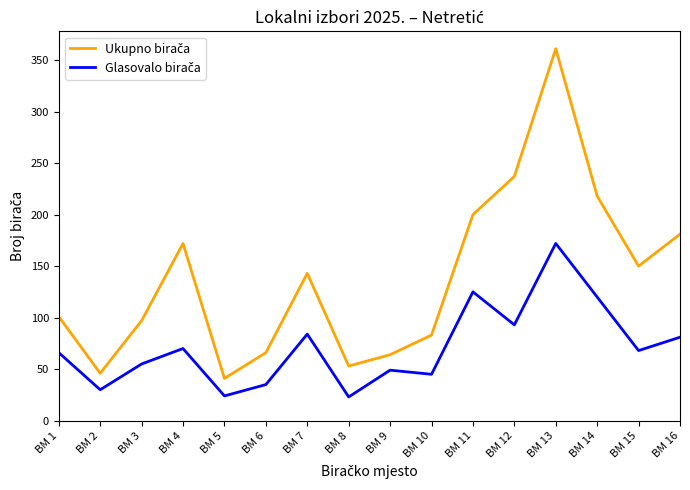

What is the total value across all series at BM 4?

242